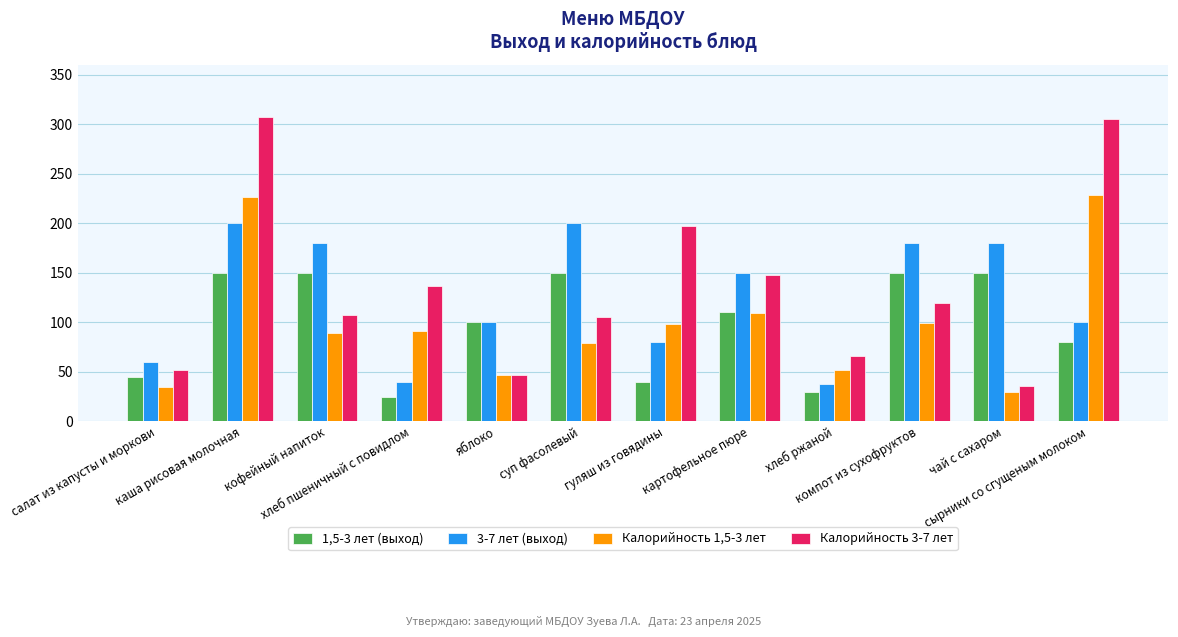

What position from the left is картофельное пюре?

8